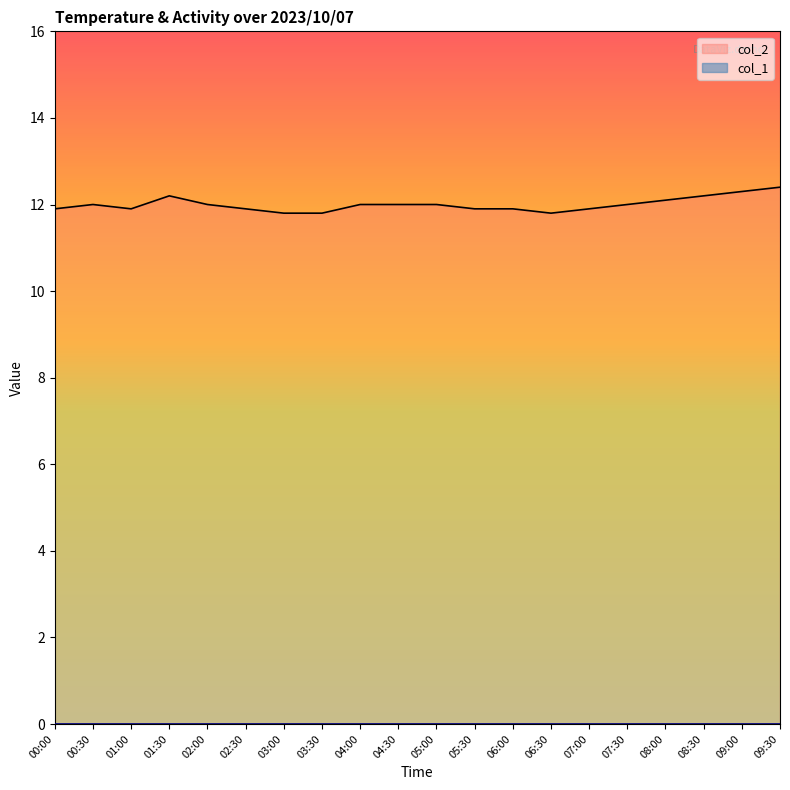

What is the difference between the second highest and minimum values?

0.5